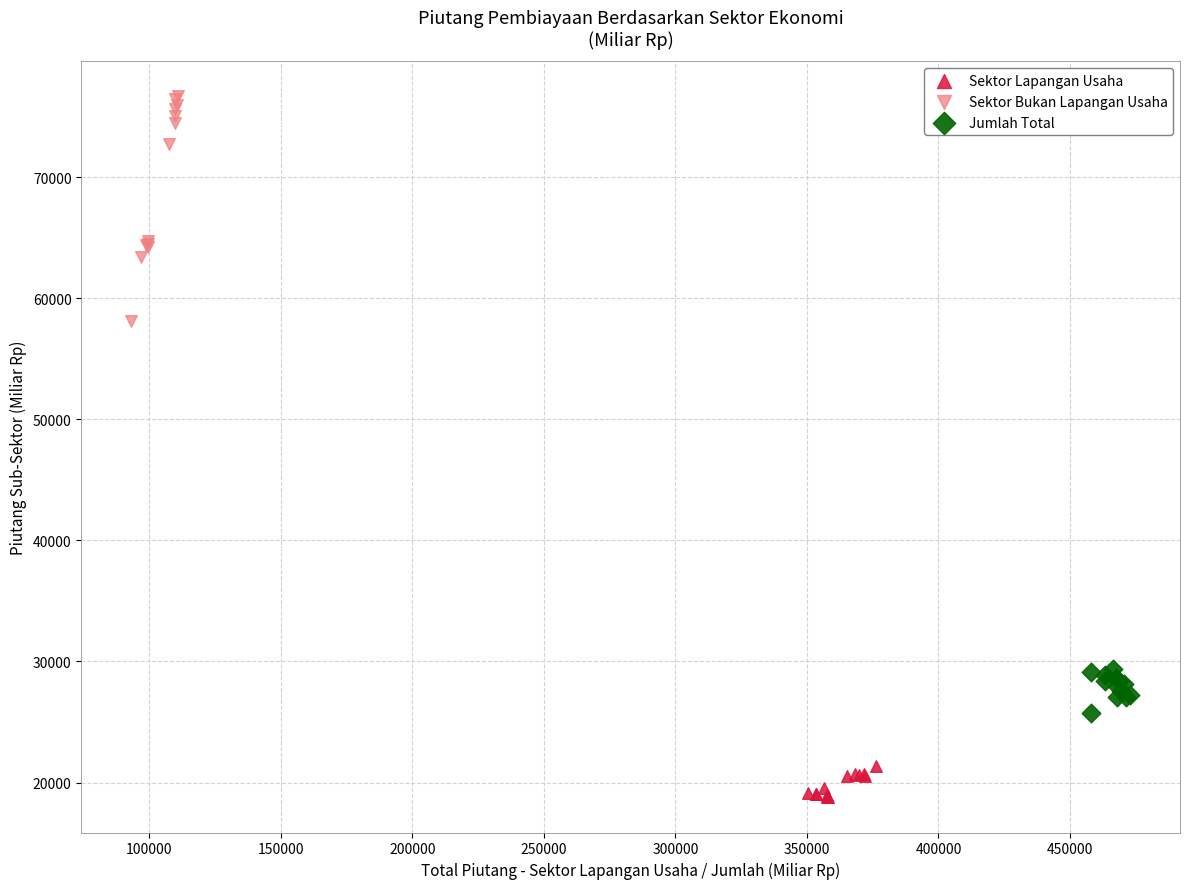

Which series has the widest spread of Y values?

Sektor Bukan Lapangan Usaha